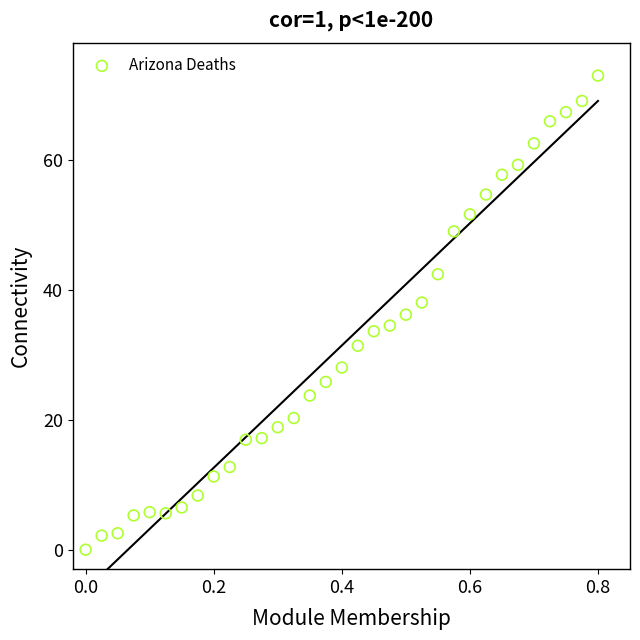

What is the range of X values (max minus min)?

0.8